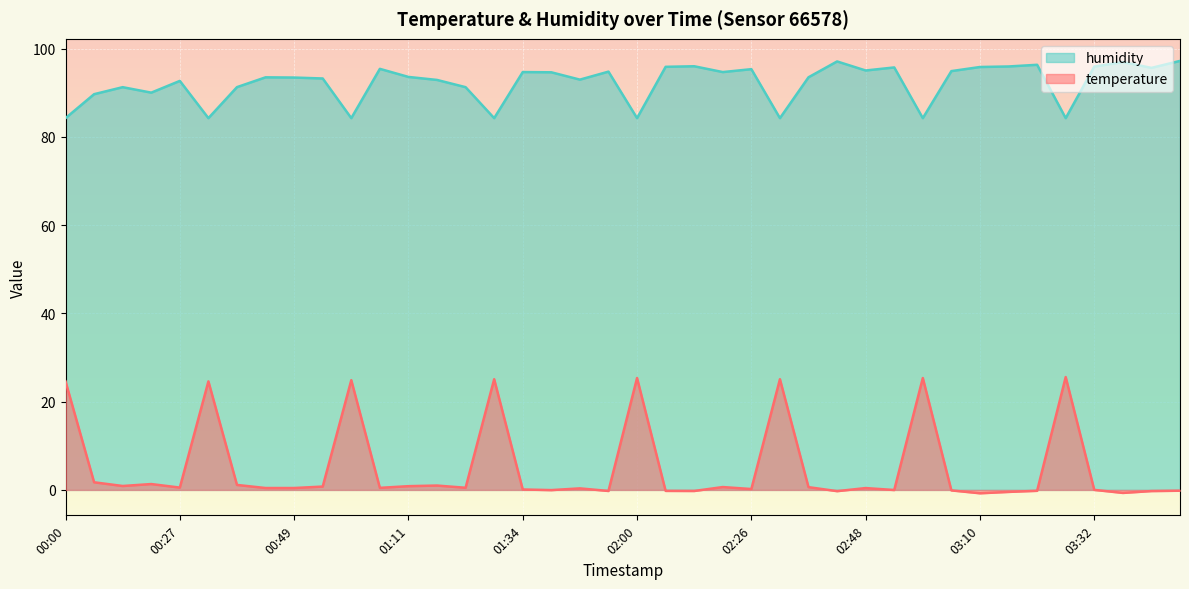

True or false: temperature and humidity intersect in this chart.

False